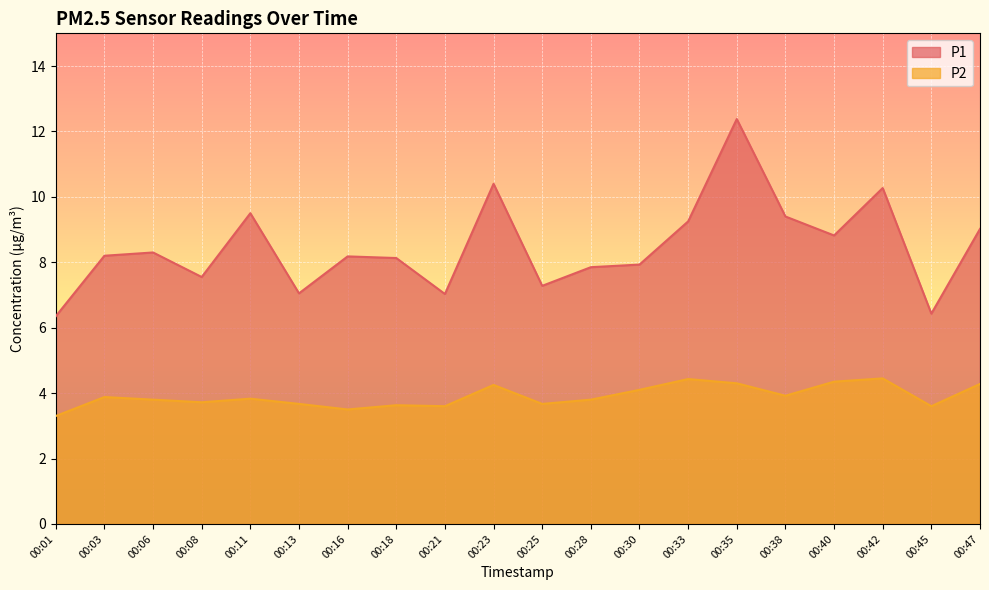

What is the total value across all series at 00:01?

9.6